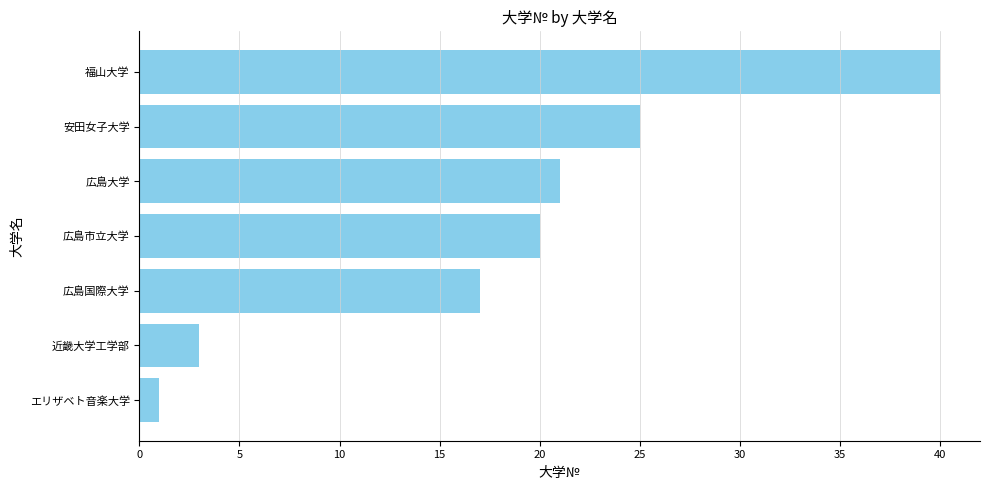

Is it true that the value at 近畿大学工学部 is 1?

False